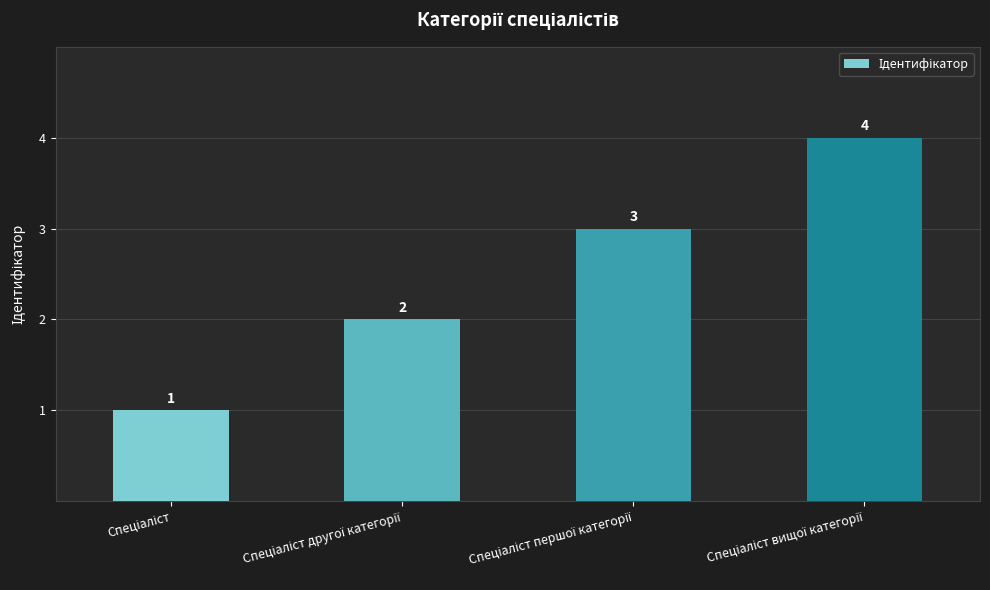

Count the values in the range 2 to 4.

3